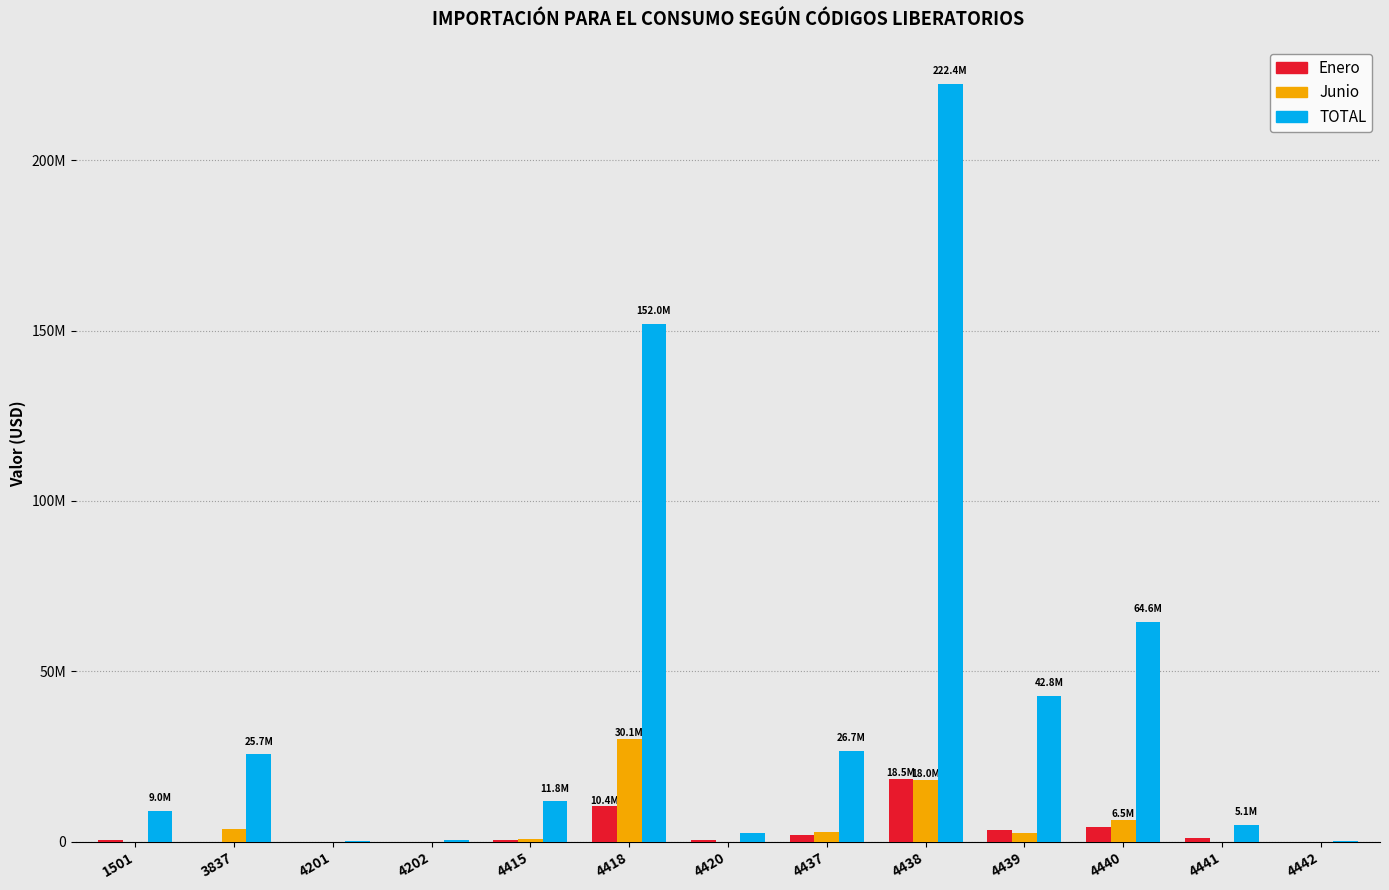

What is the sum of the Junio values at 4420 and 4440?

6523116.5